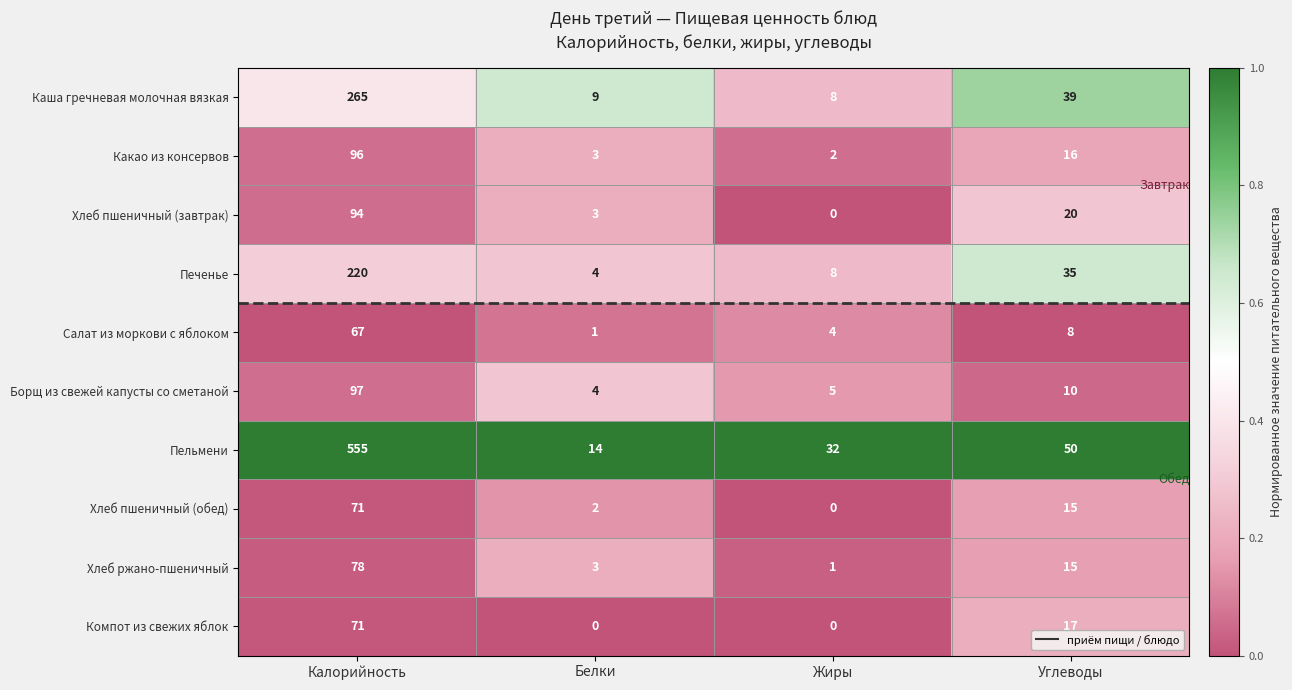

What is the spread (max minus min) of values at Белки?

14